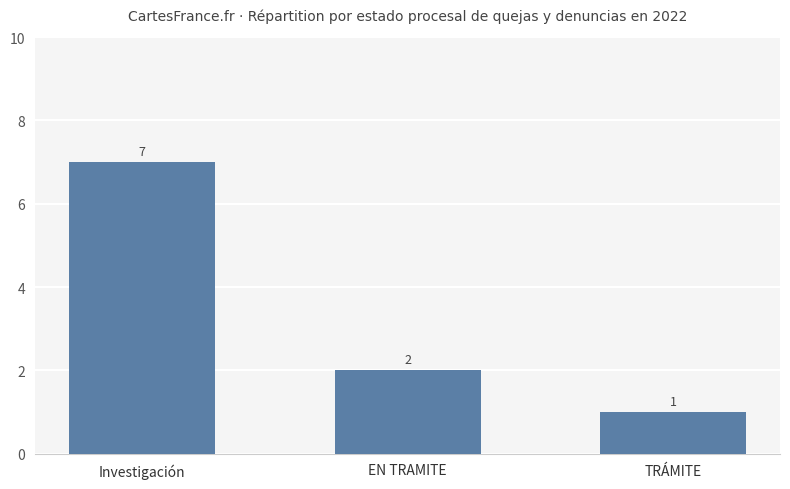

List the labels in order of value, smallest first.

TRÁMITE, EN TRAMITE, Investigación